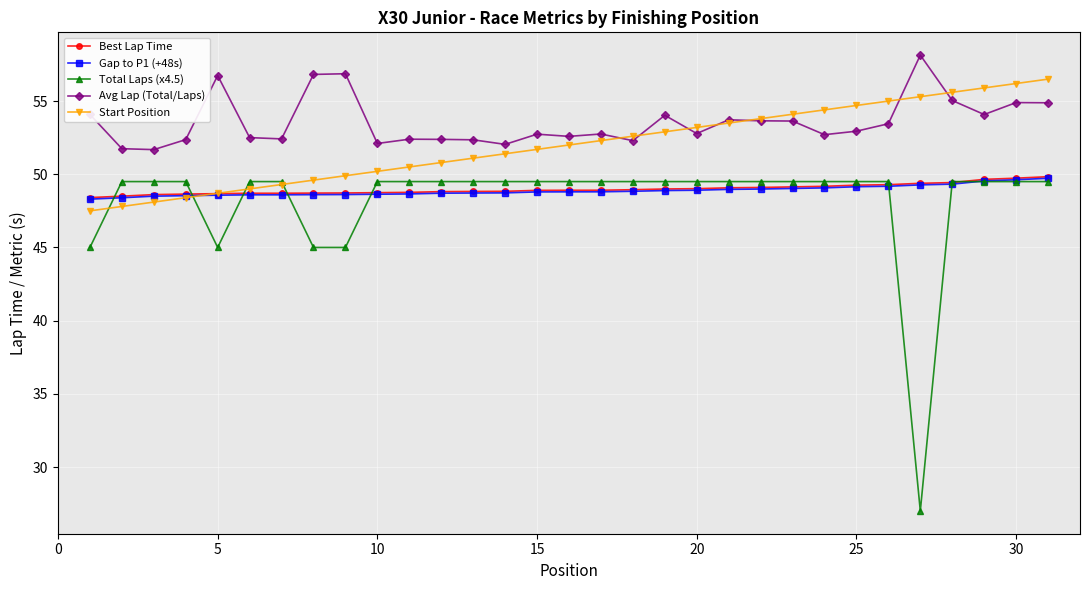

What is the value of the Avg Lap (Total/Laps) point at the 28th from the left?

55.0